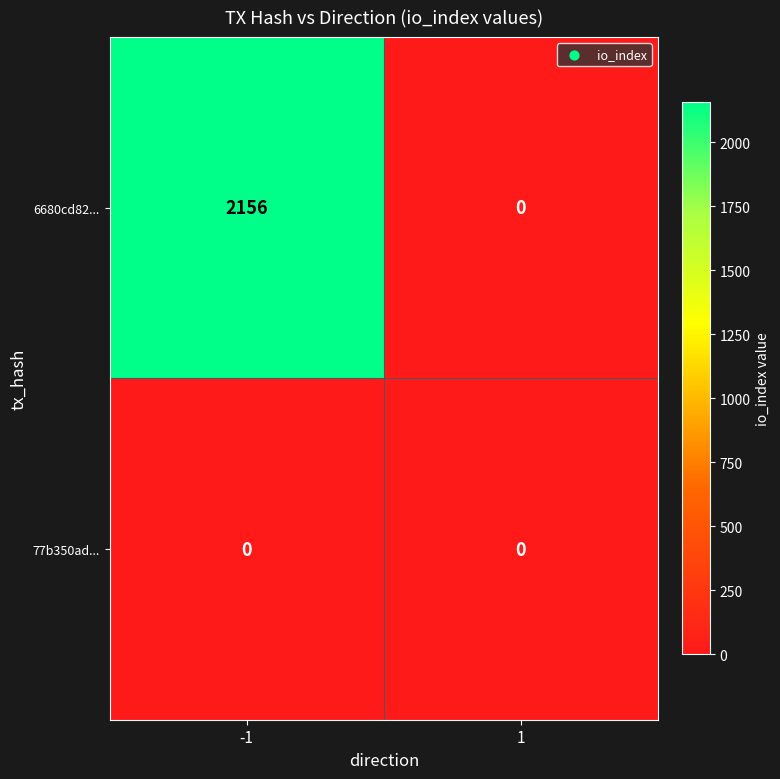

What is the maximum value shown in the chart?

2156